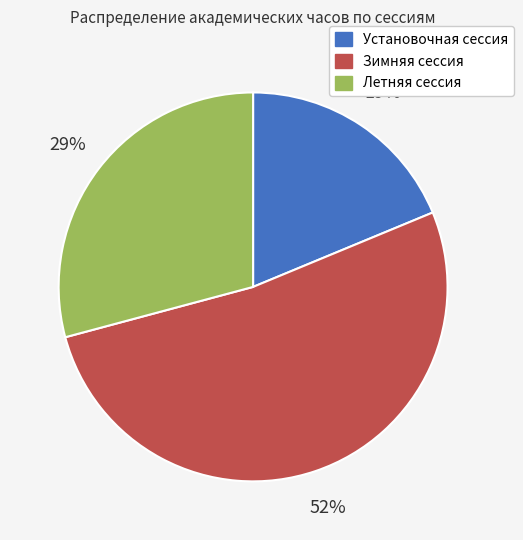

Do Зимняя сессия and Установочная сессия together represent more than half of the pie?

Yes